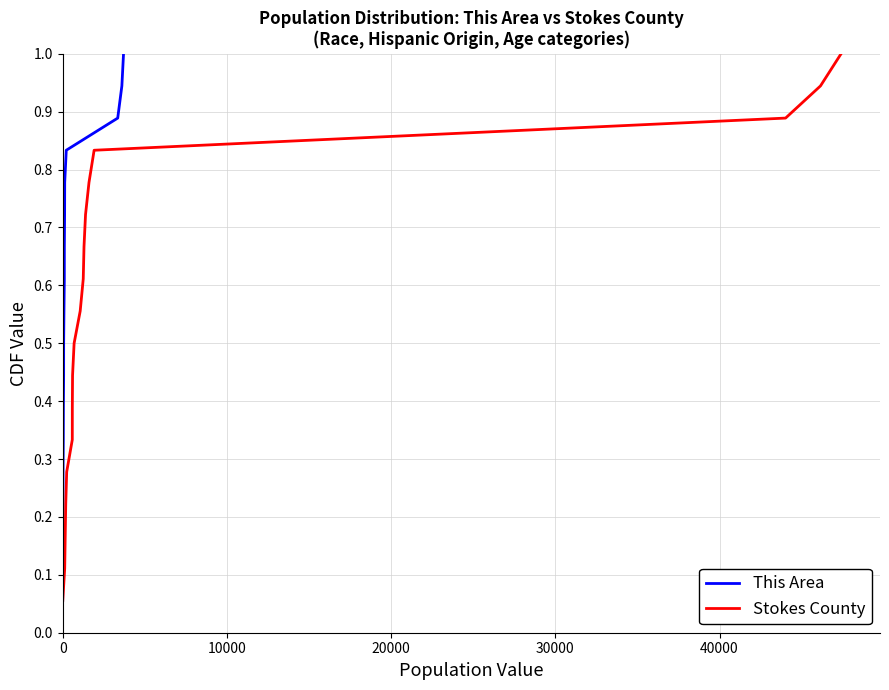

True or false: Stokes County and This Area intersect in this chart.

False